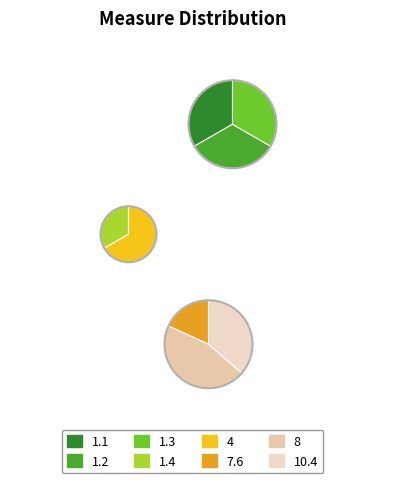

How many slices are in this pie chart?

8